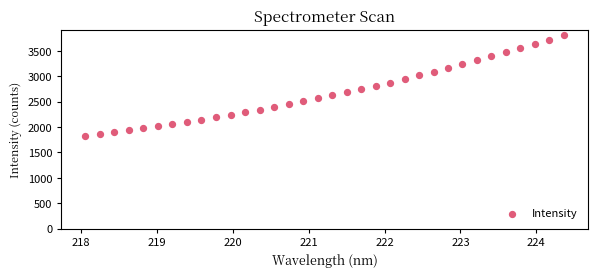

What is the range of X values (max minus min)?

6.3